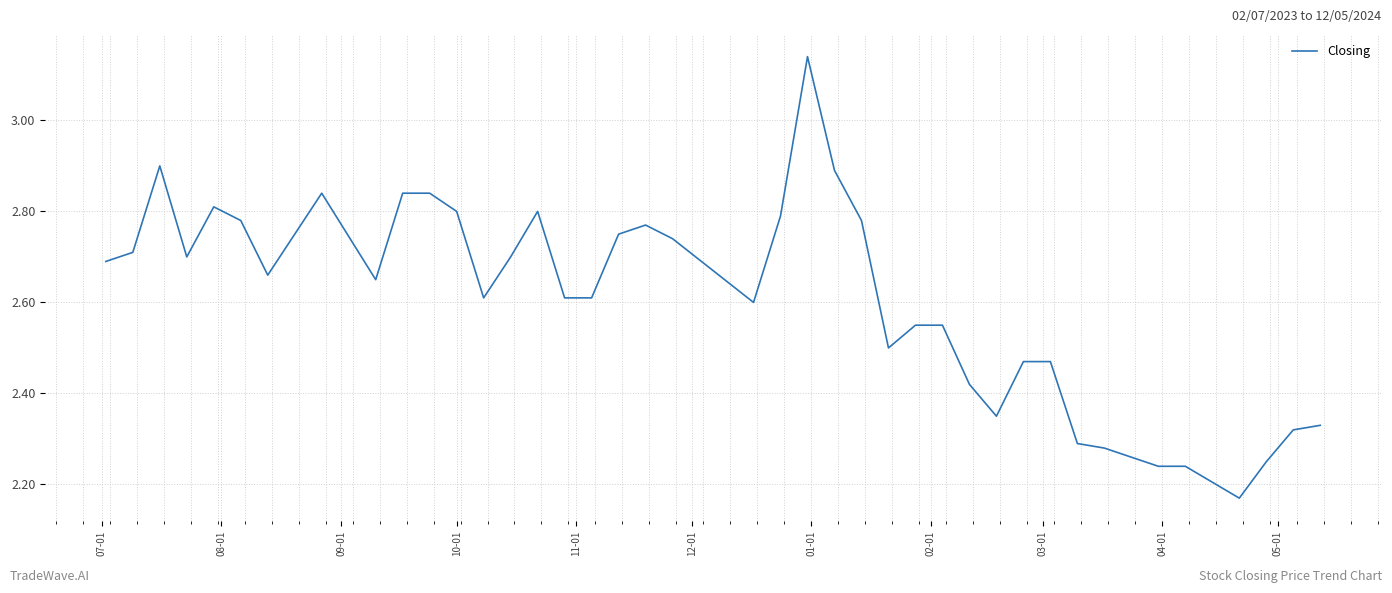

How many lines are shown in the chart?

1